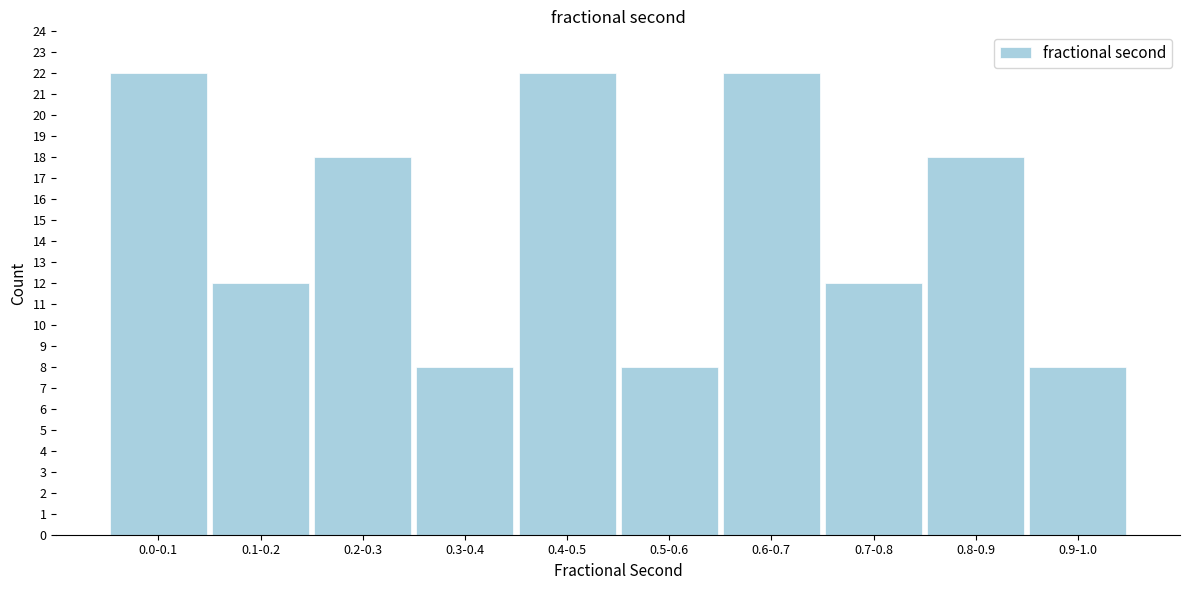

Reading left to right, list all the values displayed in this chart.

22	12	18	8	22	8	22	12	18	8